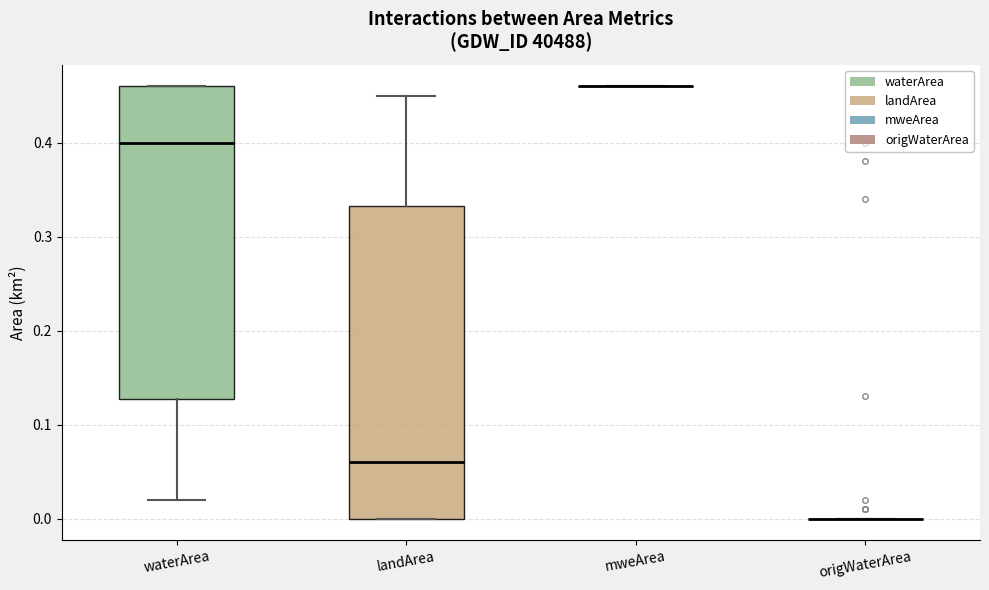

Reading left to right, read every box against the y-axis: the position of its median line, the range the box covers, and the ends of its whiskers. The values are not printed on the chart, so give them approximately, as read against the axis.

waterArea: median 0.40, box 0.13 to 0.46, whiskers 0.02 to 0.46
landArea: median 0.06, box 0.00 to 0.33, whiskers 0.00 to 0.45
mweArea: box collapsed to a line at 0.46, whiskers 0.46 to 0.46
origWaterArea: box collapsed to a line at 0.00, whiskers 0.00 to 0.00